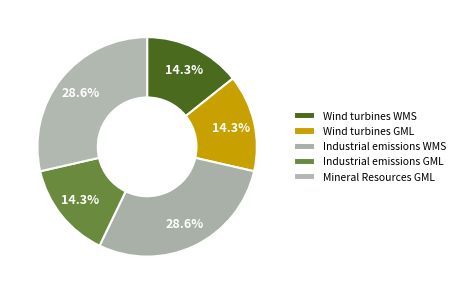

To the nearest percent, what is the difference between the Wind turbines GML and Industrial emissions WMS slice percentages?

14%